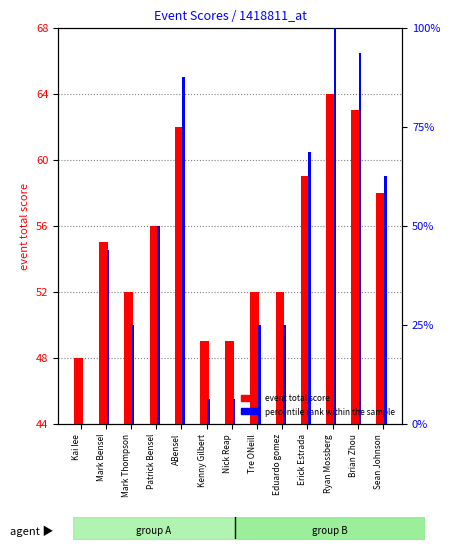

How many bars are there in each group?

2